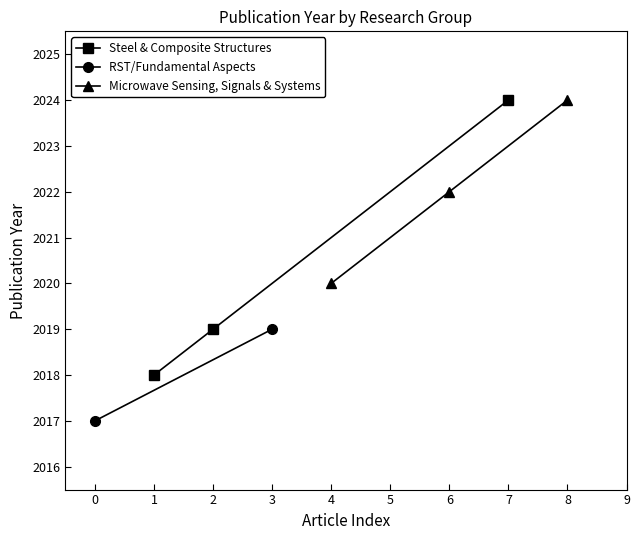

Where is Steel & Composite Structures nearest to the value 2021?

2